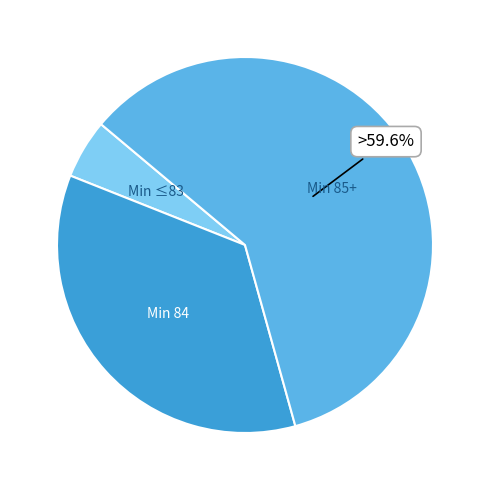

What is the ratio of the value at Min 85+ to the value at Min ≤83?

11.7